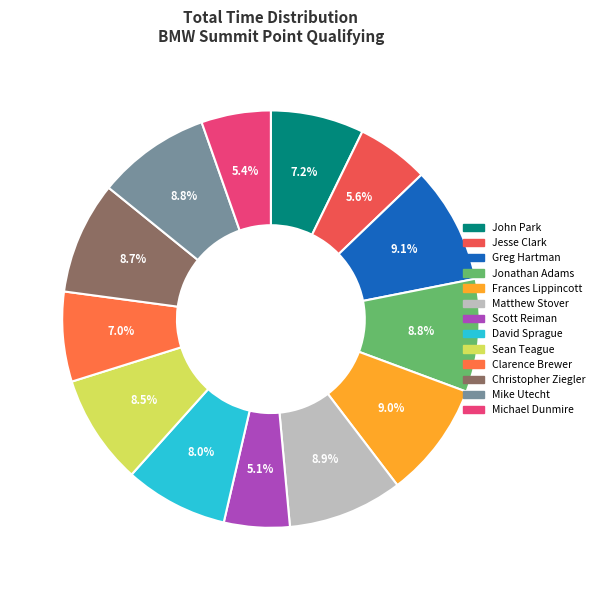

True or false: Michael Dunmire accounts for 5% of the total.

True